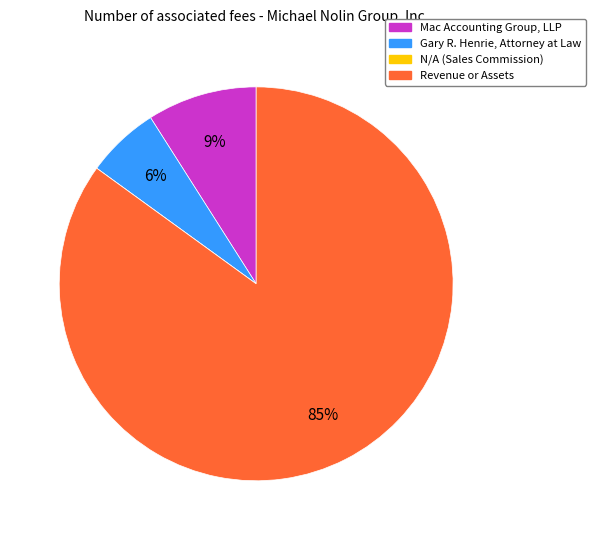

What is the largest slice in the pie chart?

Revenue or Assets